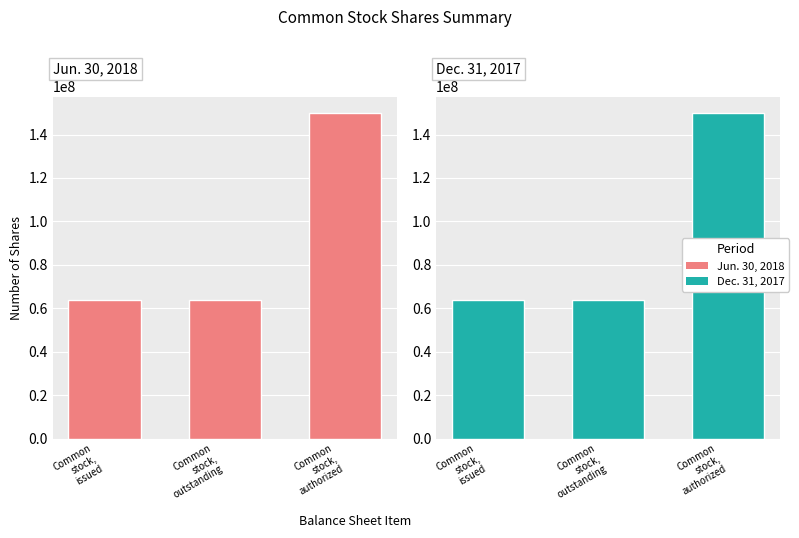

Reading left to right, extract all data points from this chart.

Jun. 30, 2018: 63968798	63968798	150000000
Dec. 31, 2017: 63968798	63968798	150000000